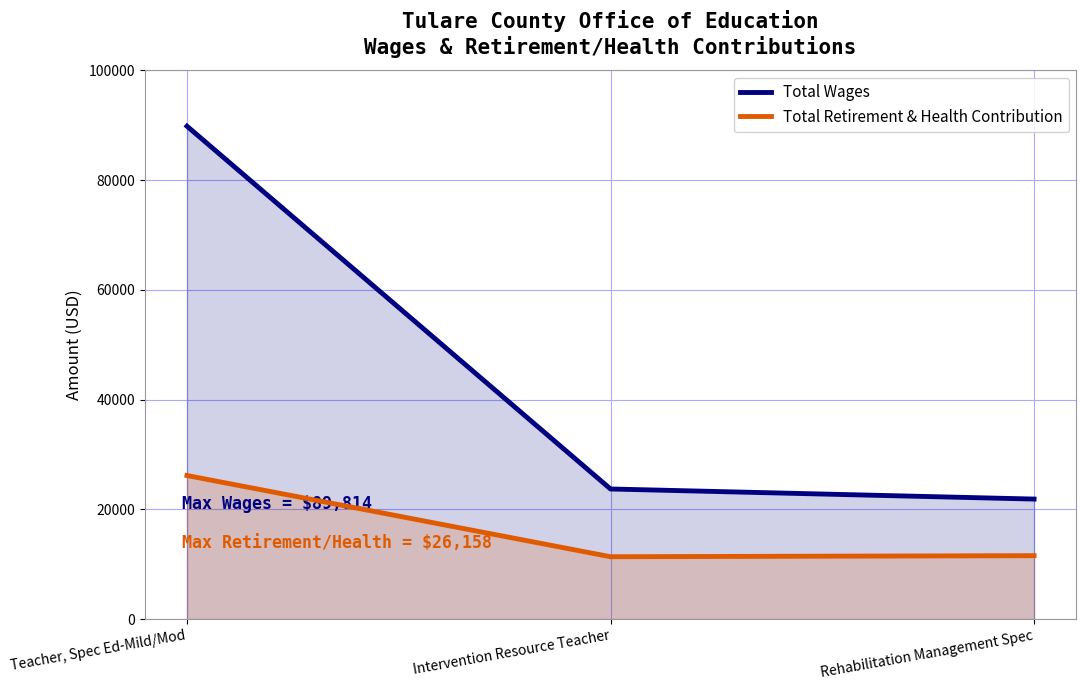

How many categories are shown in the chart?

3